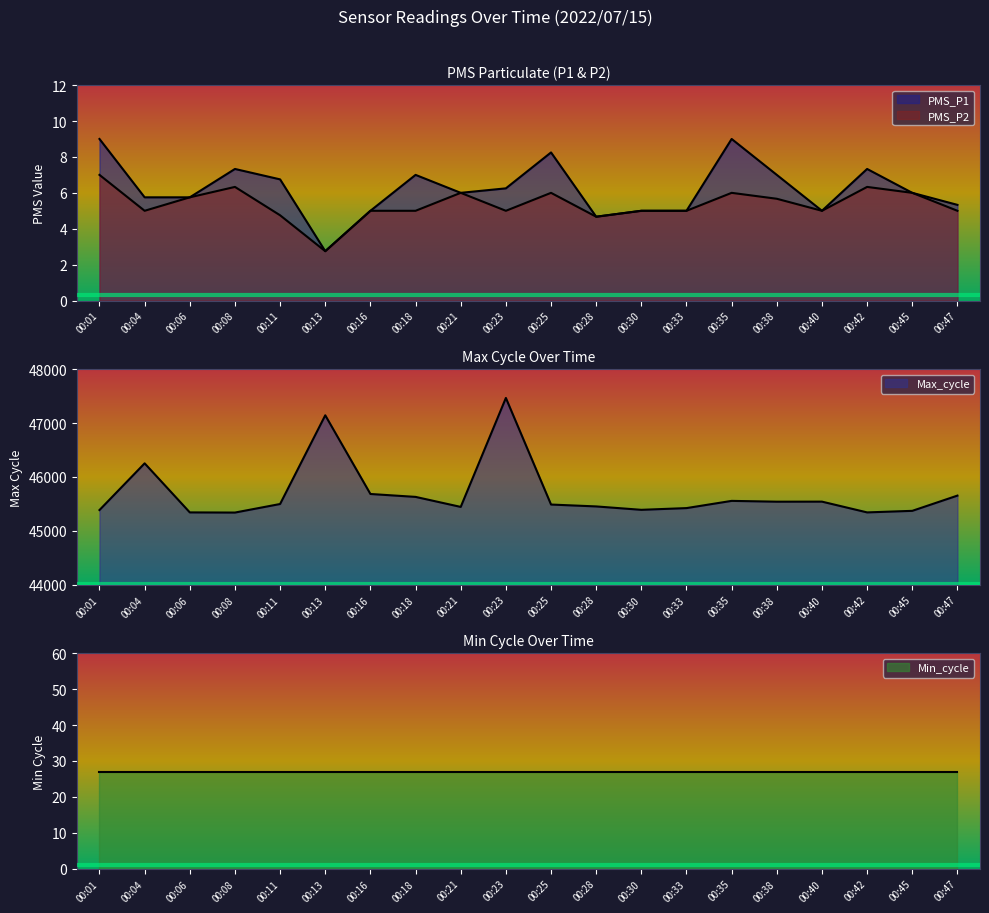

What is the approximate value of PMS_P2 at 00:21?

6.0